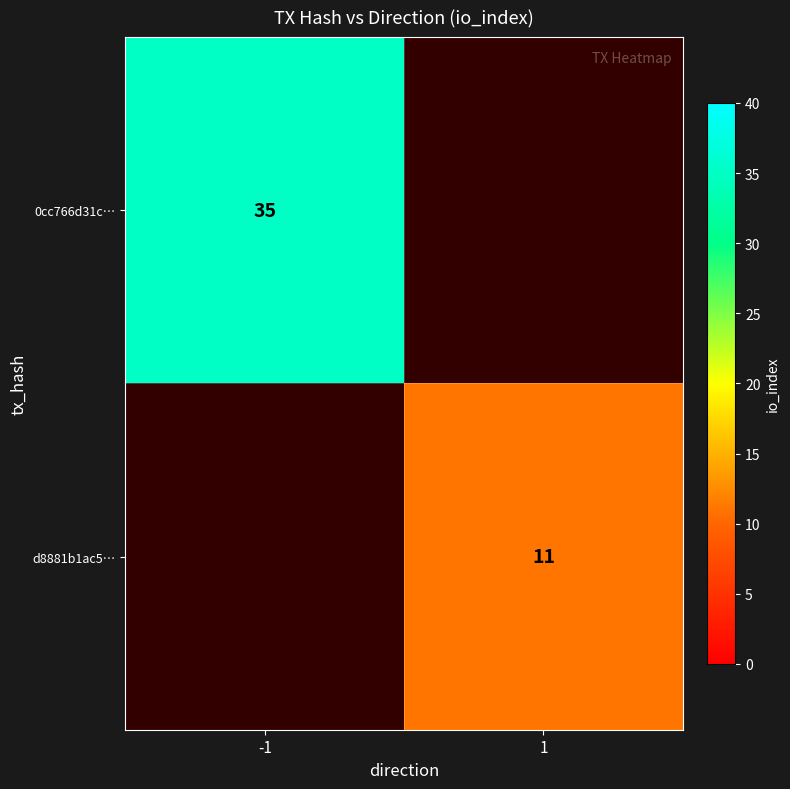

What is the minimum value shown in the chart?

11.0